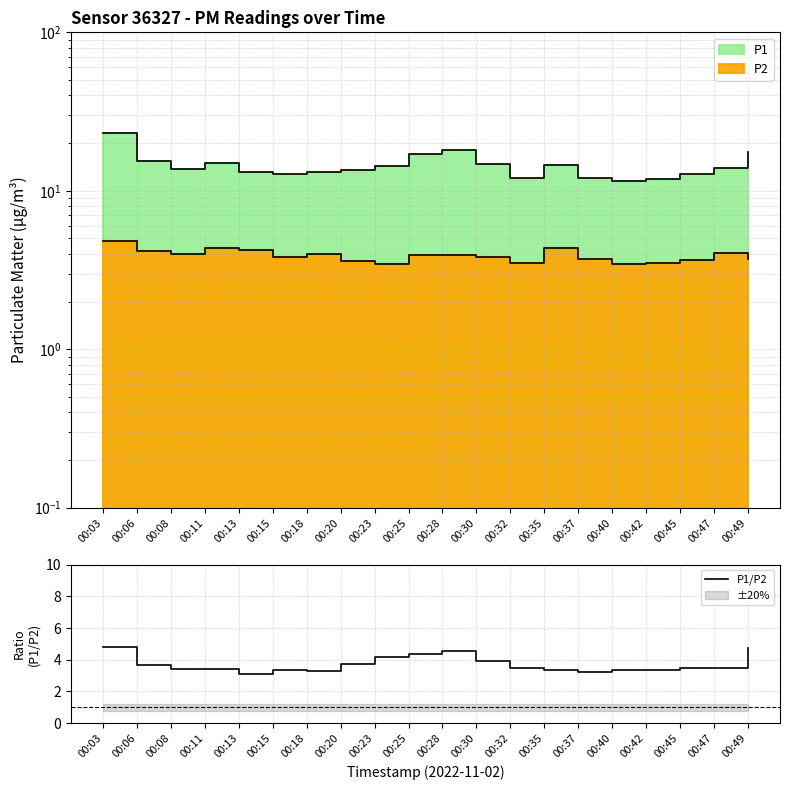

Which category has the highest value across all series?

00:03